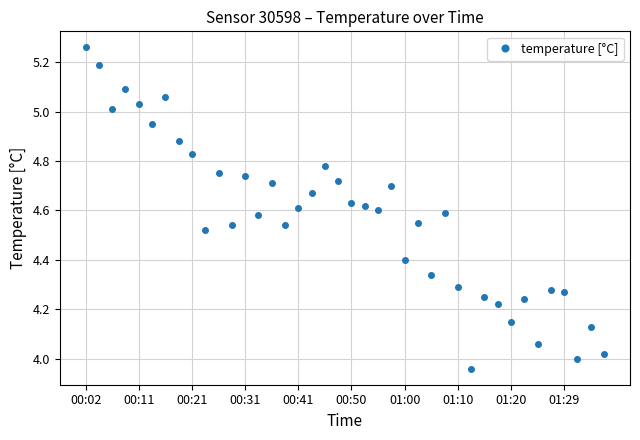

What is the difference between the maximum and second lowest values?

1.3